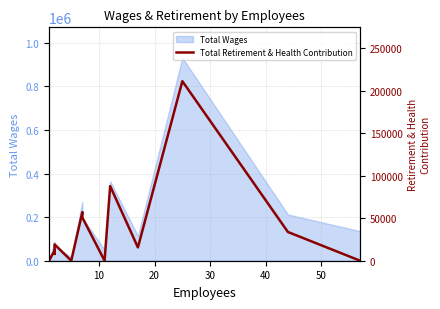

True or false: the data shows 15660 at 10.

True